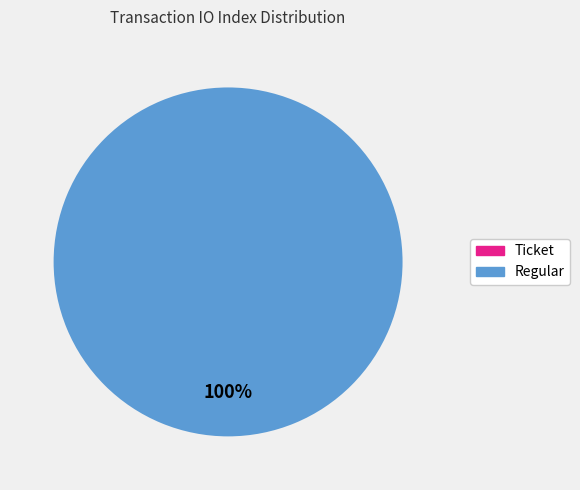

What is the change in value from Ticket to Regular?

+71